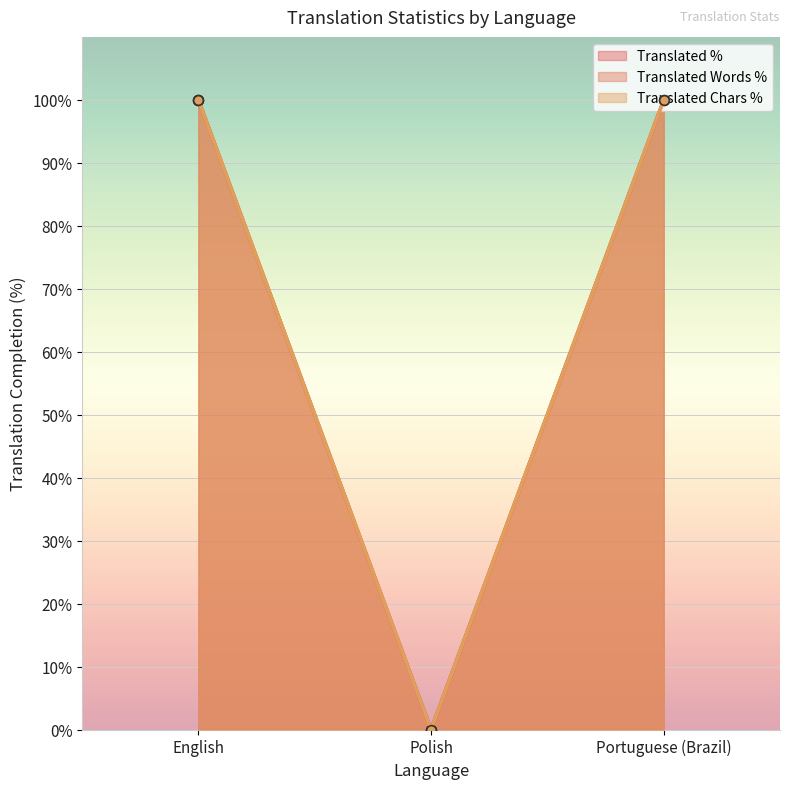

How many data points in translated_percent are less than 100?

1